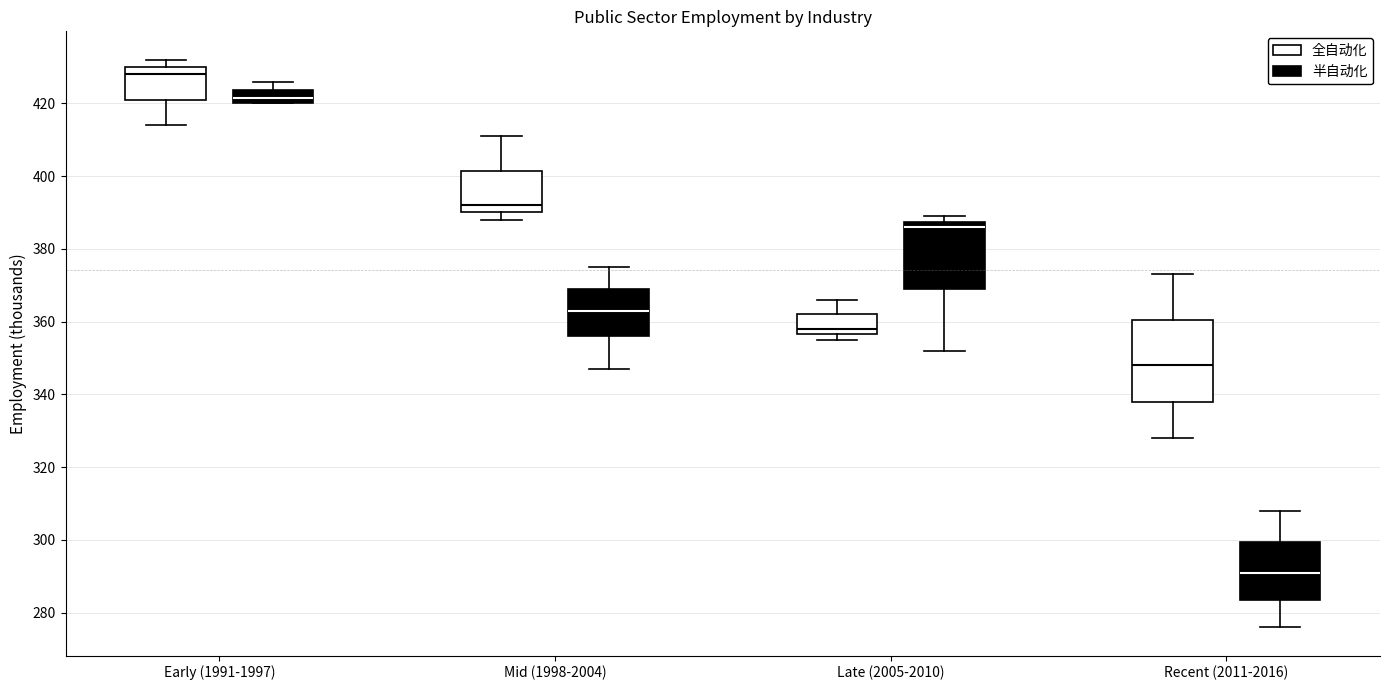

Comparing the boxes themselves (not the whiskers), which one is the tallest?

Recent (2011-2016) (全自动化)